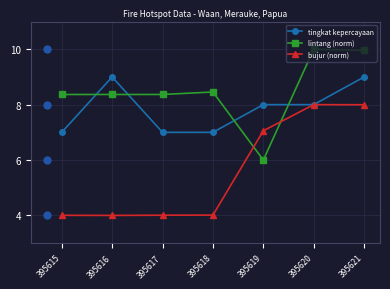

What is the minimum value shown in the chart?

4.0